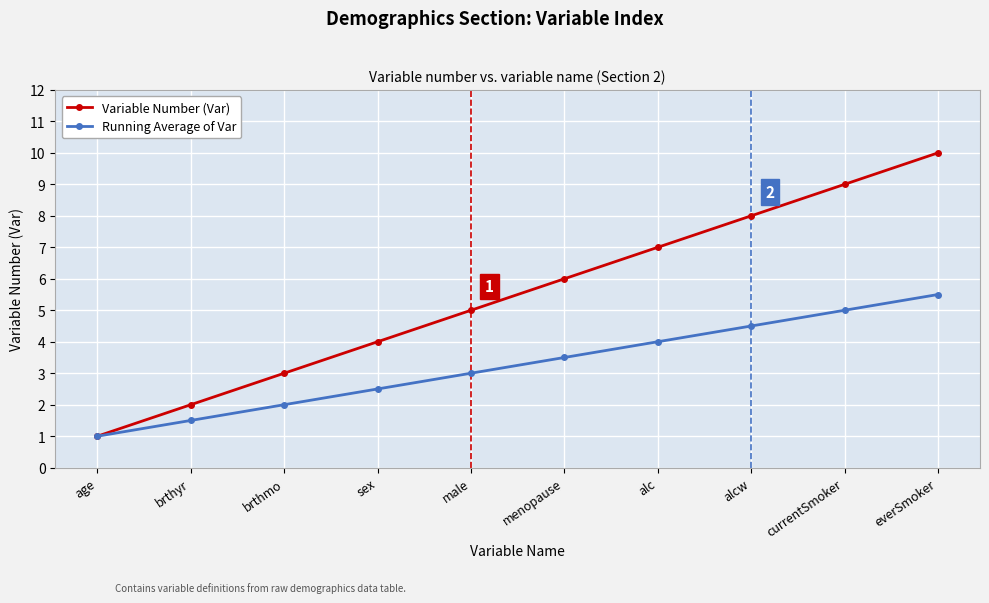

Which category has the highest value across all series?

everSmoker